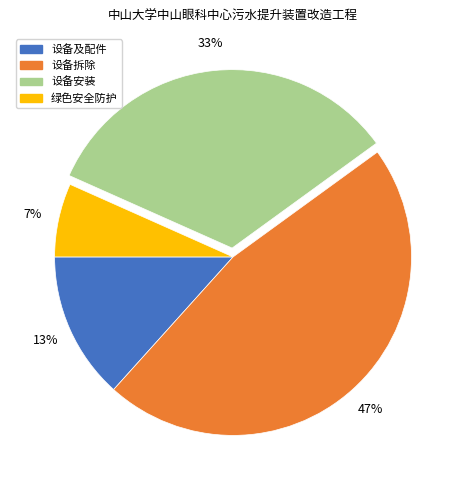

Do 设备拆除 and 设备安装 together represent more than half of the pie?

Yes